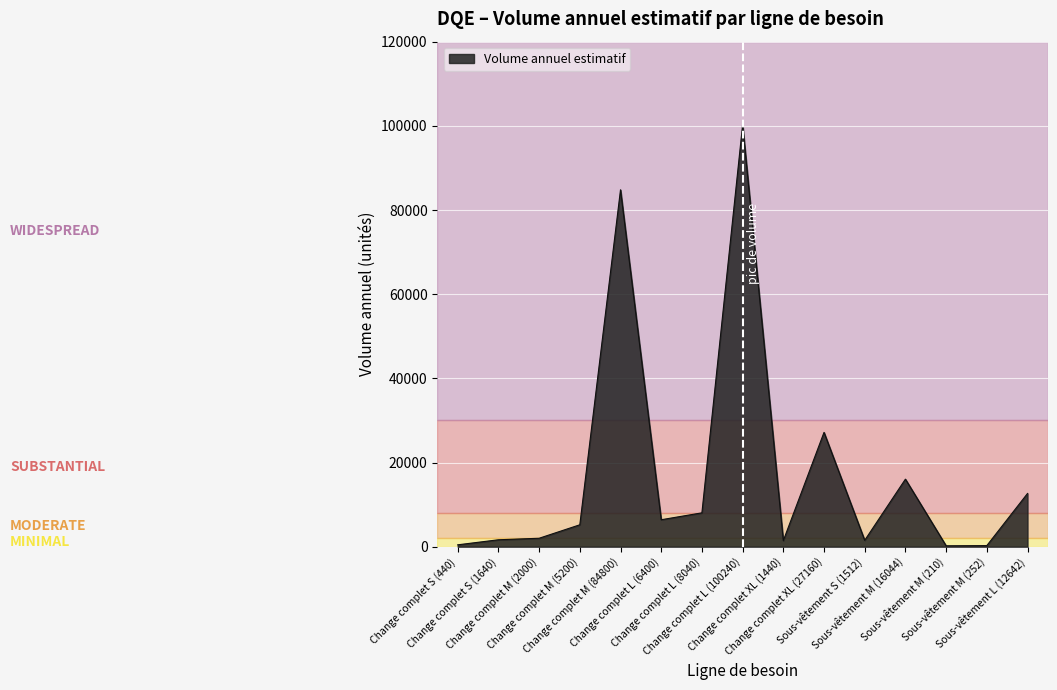

What is the greatest value displayed?

100240